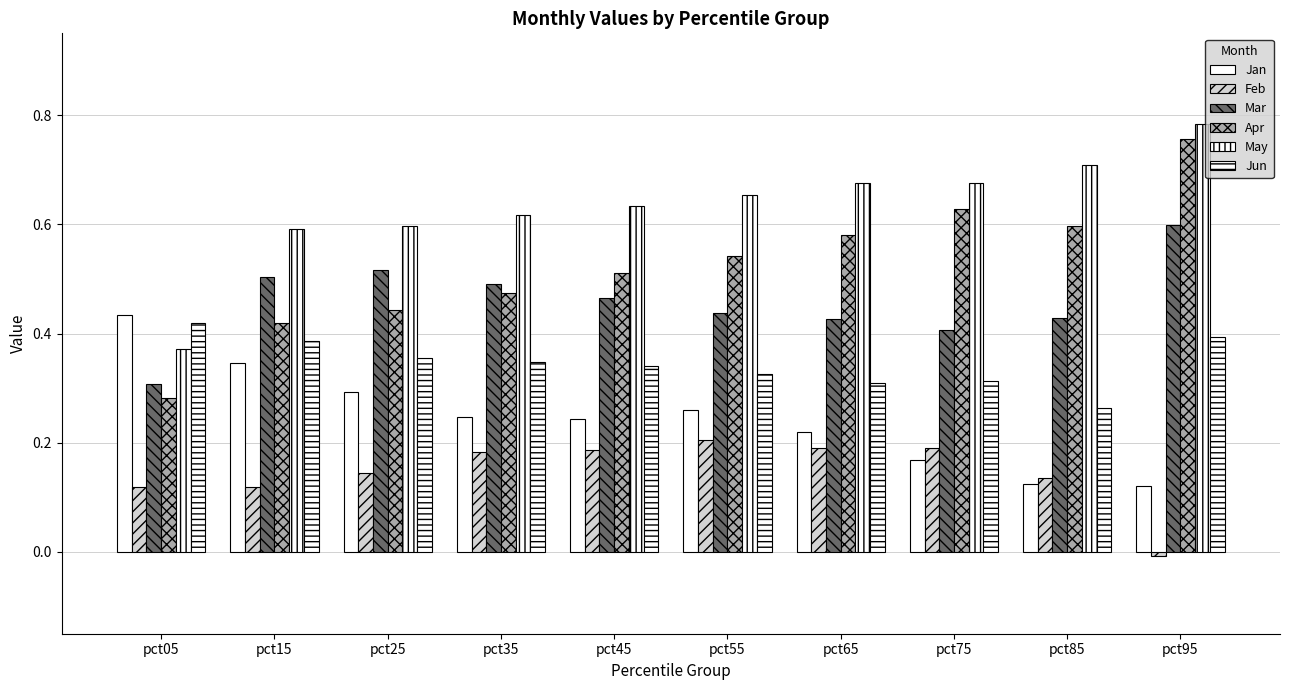

How many categories are shown in the chart?

10